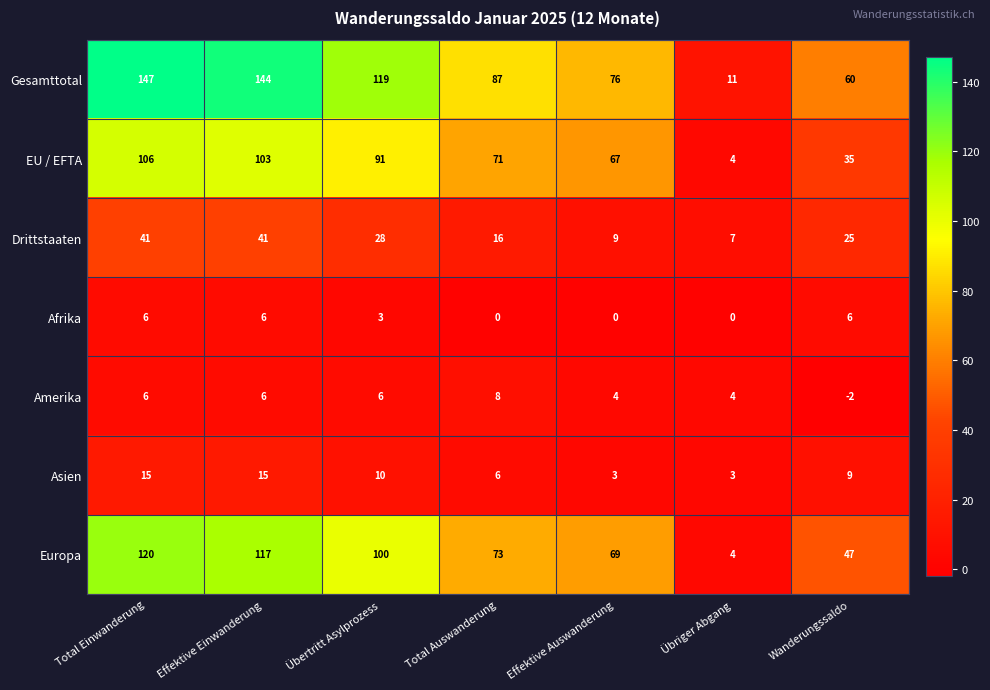

Is the value of Europa at Wanderungssaldo greater than the value of Afrika at Übriger Abgang?

Yes